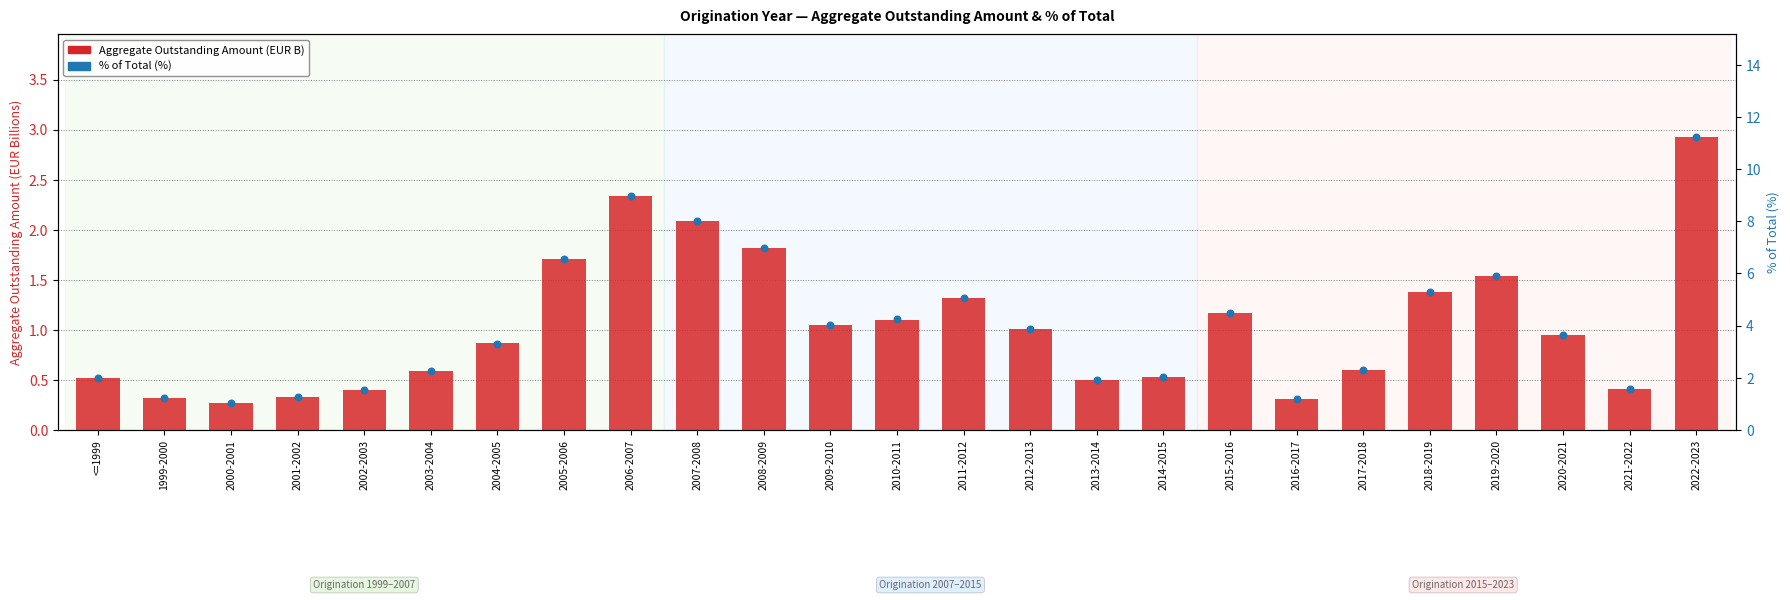

At which category is the sum across all series the highest?

2022-2023